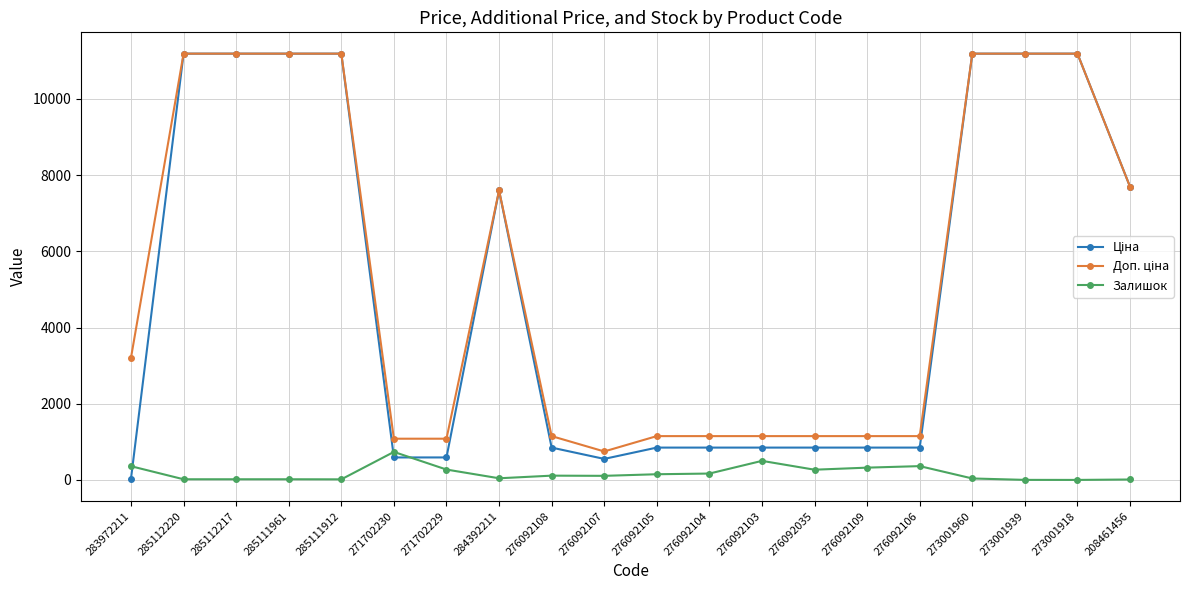

At how many categories does at least one series exceed 10932?

7